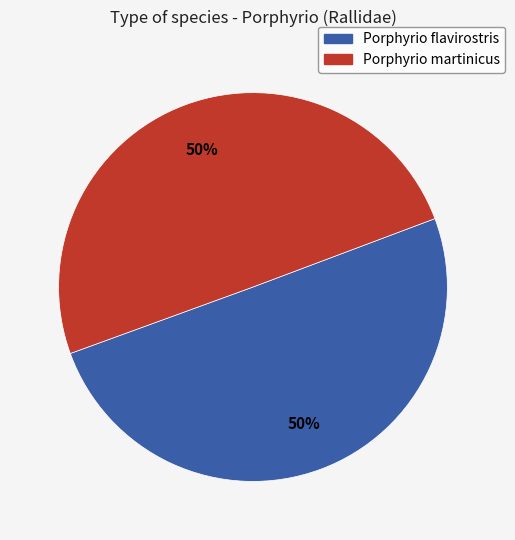

To the nearest percent, what portion does Porphyrio martinicus represent?

50%